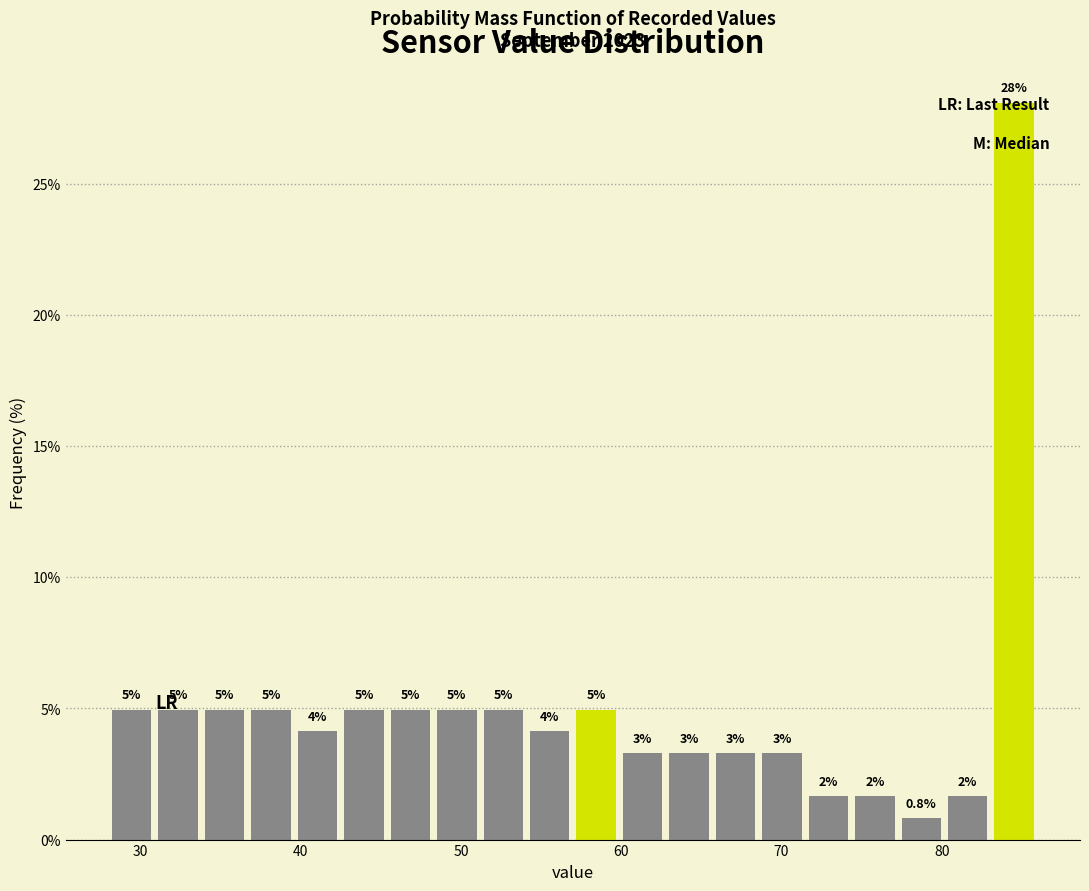

Read against the x-axis, roughly where is the centre of the tallest bar?

85